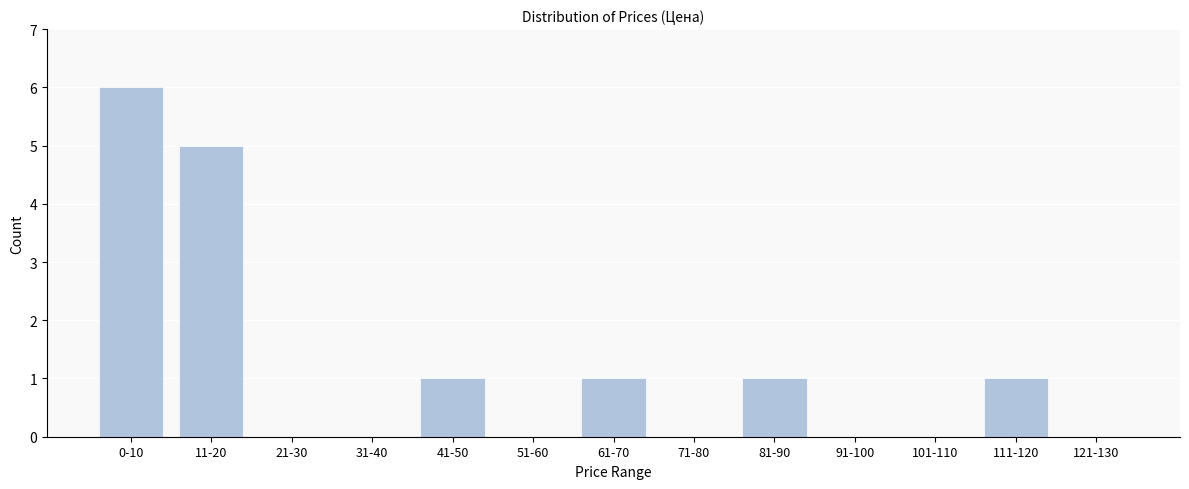

Reading right to left, list all the values displayed in this chart.

121-130=0	111-120=1	101-110=0	91-100=0	81-90=1	71-80=0	61-70=1	51-60=0	41-50=1	31-40=0	21-30=0	11-20=5	0-10=6